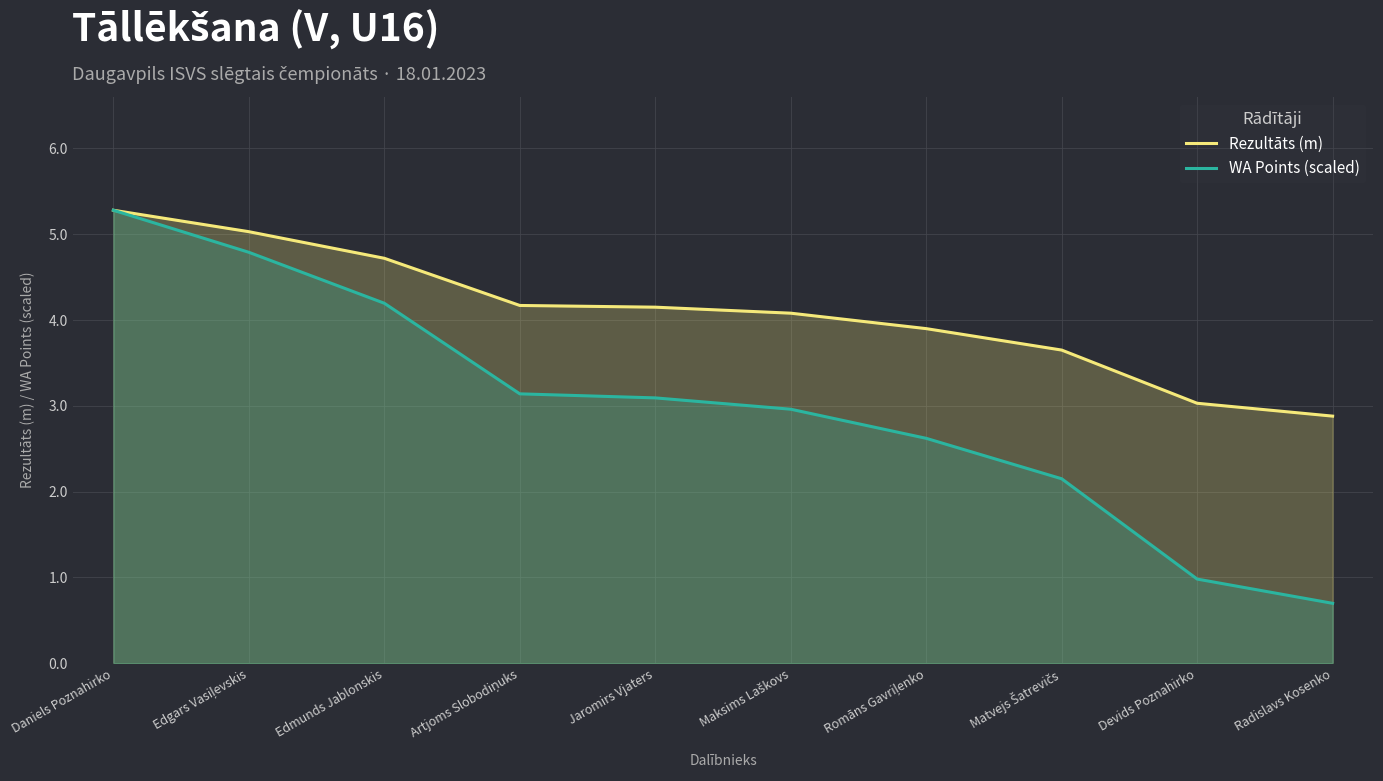

Is the value of WA Points (scaled) at Radislavs Kosenko greater than the value of Rezultāts (m) at Maksims Laškovs?

No